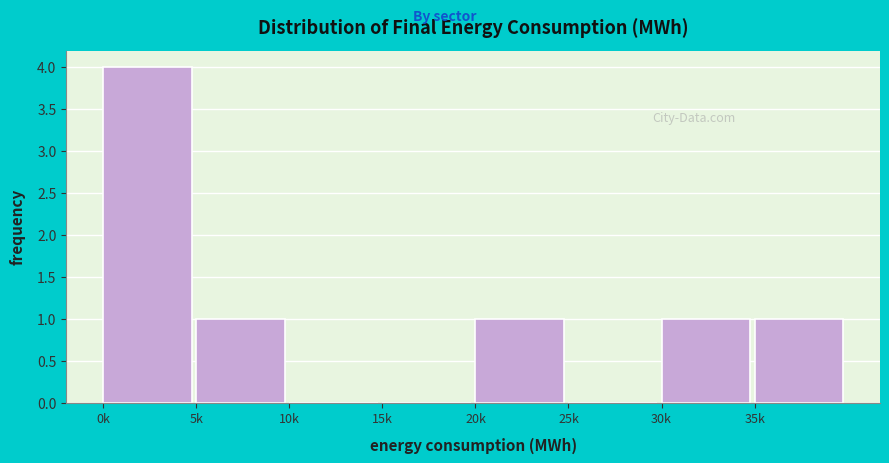

Reading left to right, list all the values displayed in this chart.

0k=4	5k=1	10k=0	15k=0	20k=1	25k=0	30k=1	35k=1